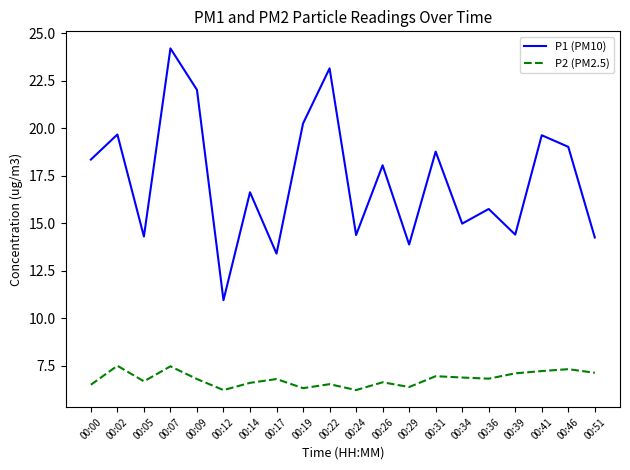

Which series has the largest total across all categories?

P1 (PM10)